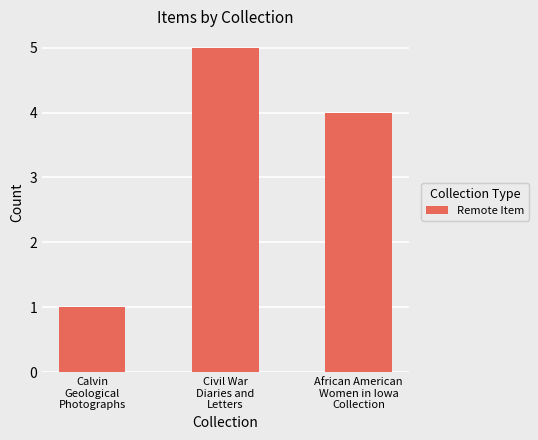

The value at Calvin
Geological
Photographs is 2. True or false?

False